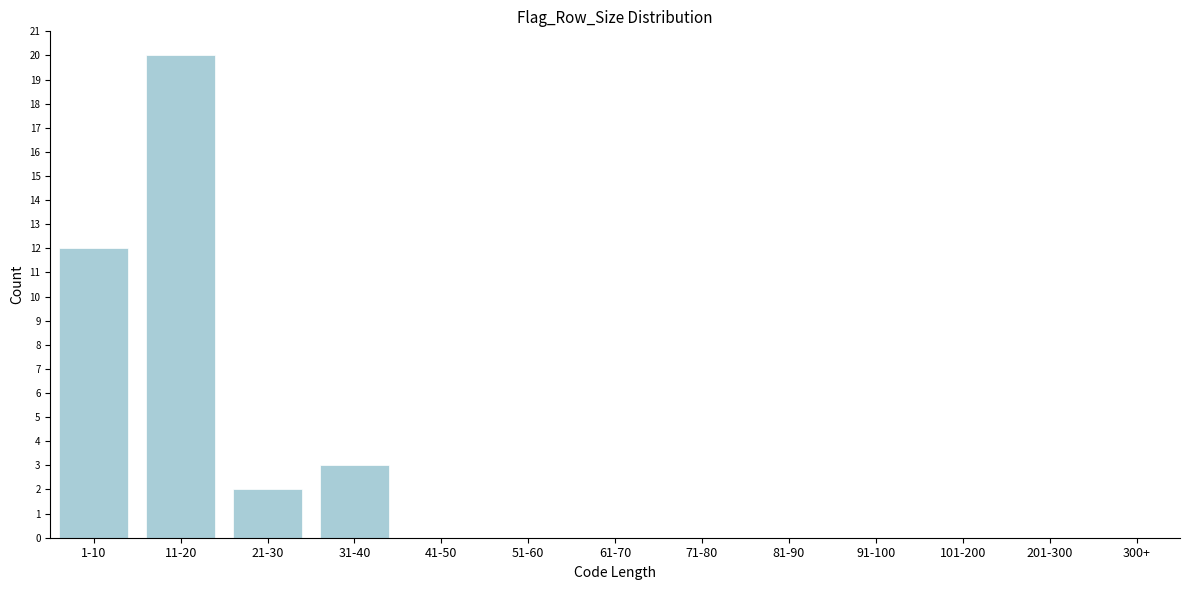

Reading left to right, transcribe all the data shown in this chart.

1-10=12	11-20=20	21-30=2	31-40=3	41-50=0	51-60=0	61-70=0	71-80=0	81-90=0	91-100=0	101-200=0	201-300=0	300+=0